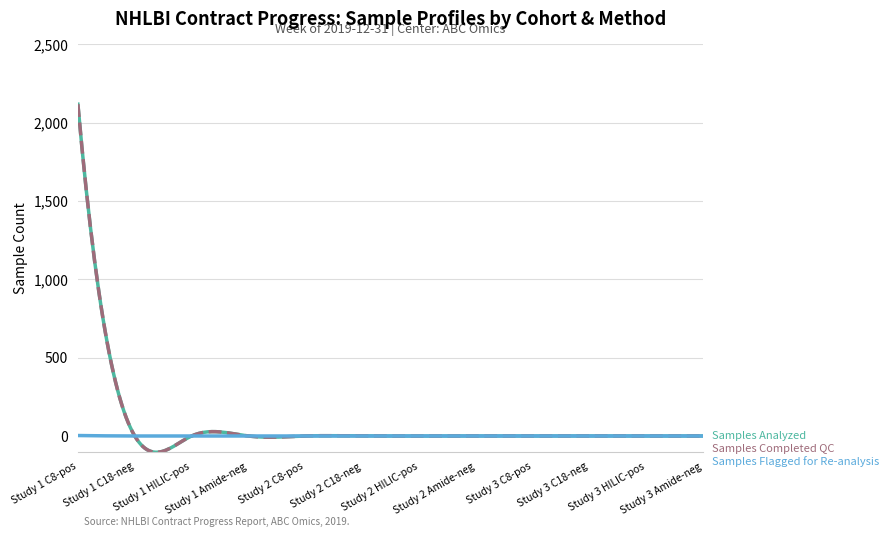

How many lines are shown in the chart?

3